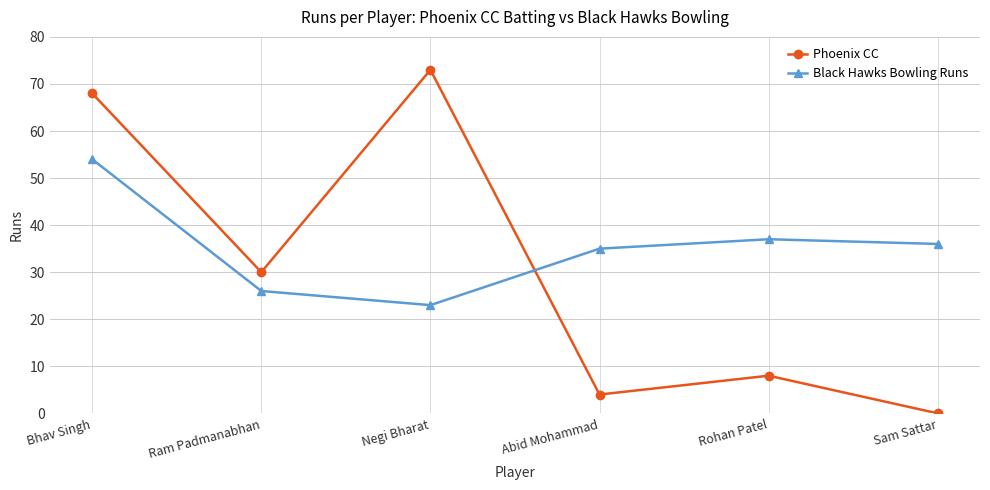

How many lines are shown in the chart?

2